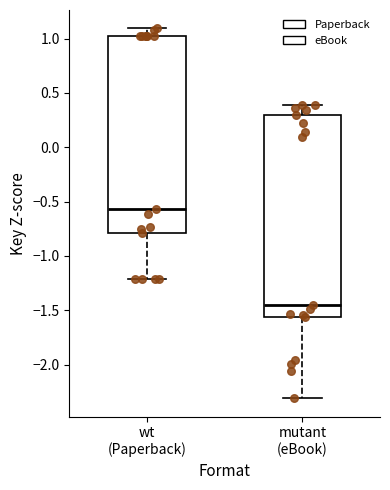

Reading left to right, read every box against the y-axis: the position of its median line, the range the box covers, and the ends of its whiskers. The values are not printed on the chart, so give them approximately, as read against the axis.

wt (Paperback): median -0.55, box -0.80 to 1.05, whiskers -1.20 to 1.10
mutant (eBook): median -1.45, box -1.55 to 0.30, whiskers -2.30 to 0.40